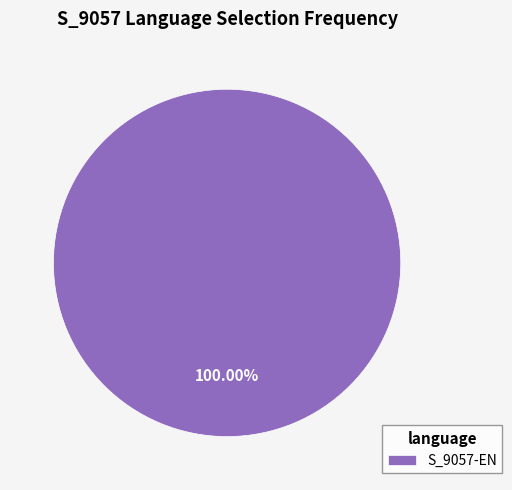

Does S_9057-EN account for over 50% of the chart?

Yes